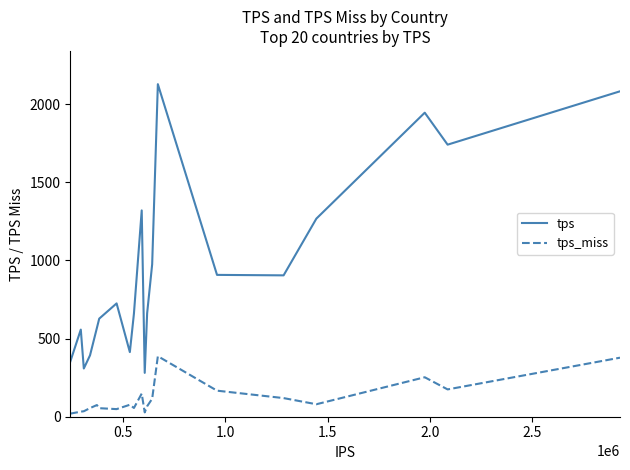

Which series has the largest total across all categories?

tps